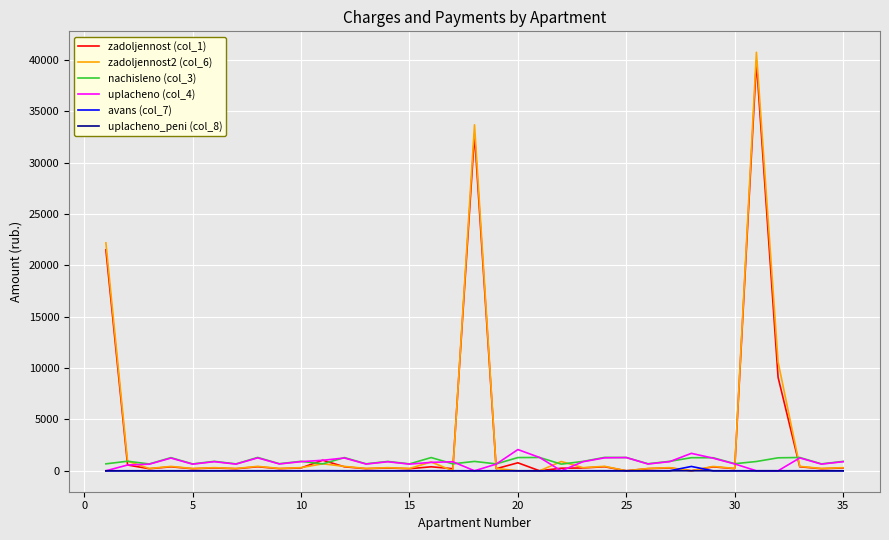

What is the greatest value displayed?

40749.2